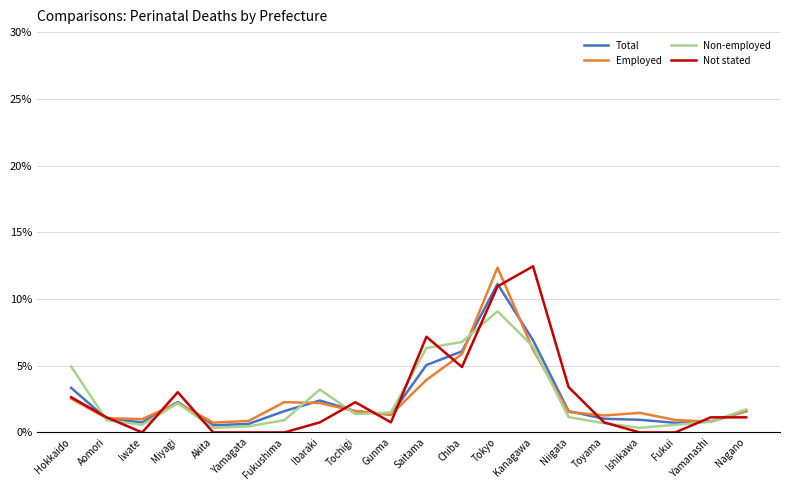

What is the spread (max minus min) of values at Toyama?

0.6